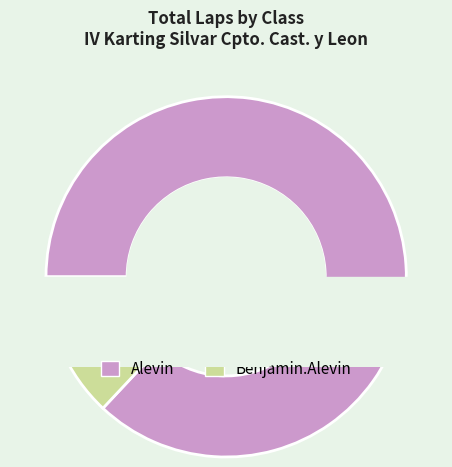

The Alevin slice represents 1% of the pie. True or false?

False